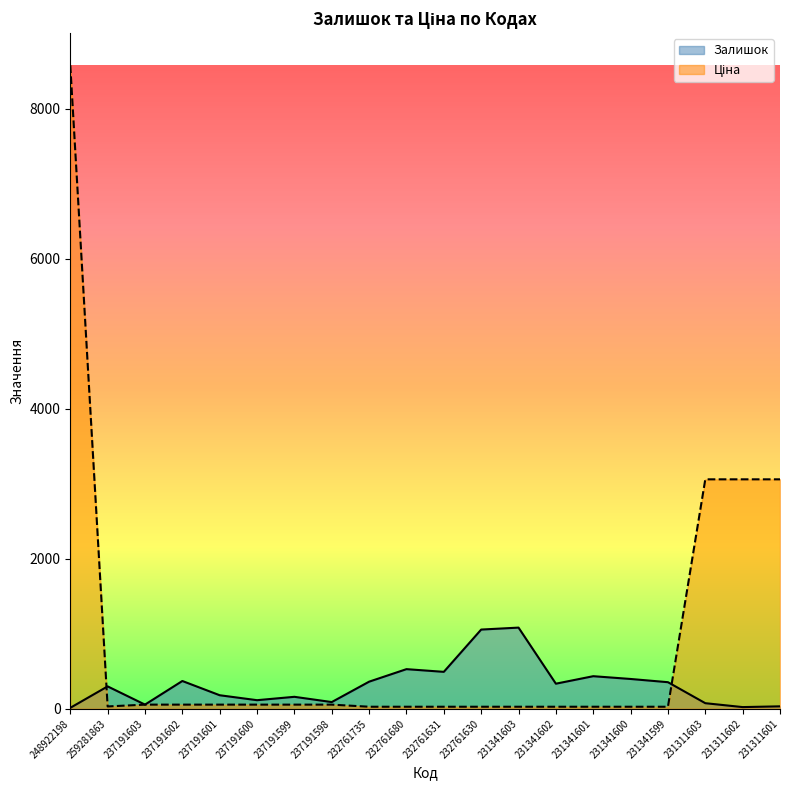

Reading right to left, list all the values displayed in this chart.

Залишок: 231311601=32.0	231311602=22.0	231311603=74.0	231341599=354.0	231341600=397.0	231341601=434.0	231341602=334.0	231341603=1082.0	232761630=1056.0	232761631=492.0	232761680=528.0	232761735=361.0	237191598=89.0	237191599=159.0	237191600=114.0	237191601=180.0	237191602=370.0	237191603=55.0	259281863=298.0	248922198=12.0
Ціна: 231311601=3059.7	231311602=3059.7	231311603=3059.7	231341599=26.7	231341600=26.7	231341601=26.7	231341602=26.7	231341603=26.7	232761630=26.7	232761631=26.7	232761680=26.7	232761735=26.7	237191598=54.8	237191599=54.8	237191600=54.8	237191601=54.8	237191602=54.8	237191603=54.8	259281863=30.5	248922198=8581.1